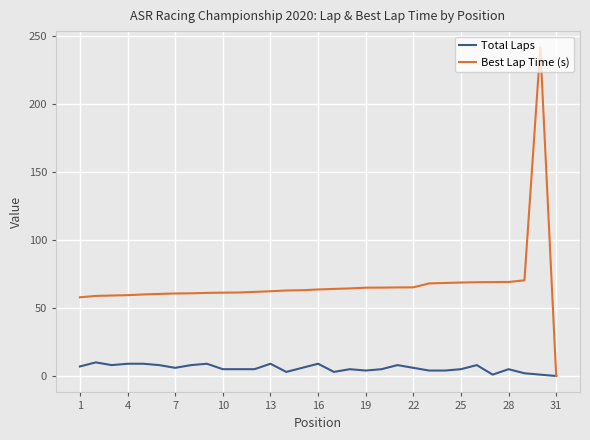

Which series has the largest total across all categories?

Best Lap Time (s)